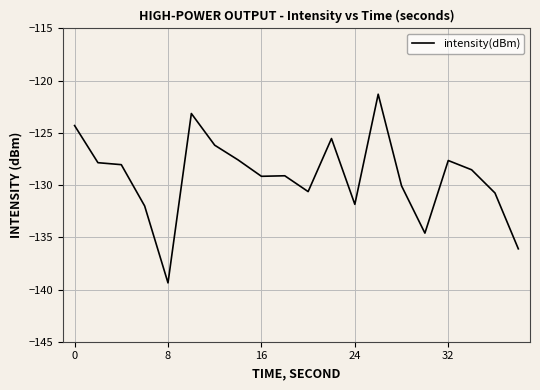

What is the minimum value shown in the chart?

-139.4